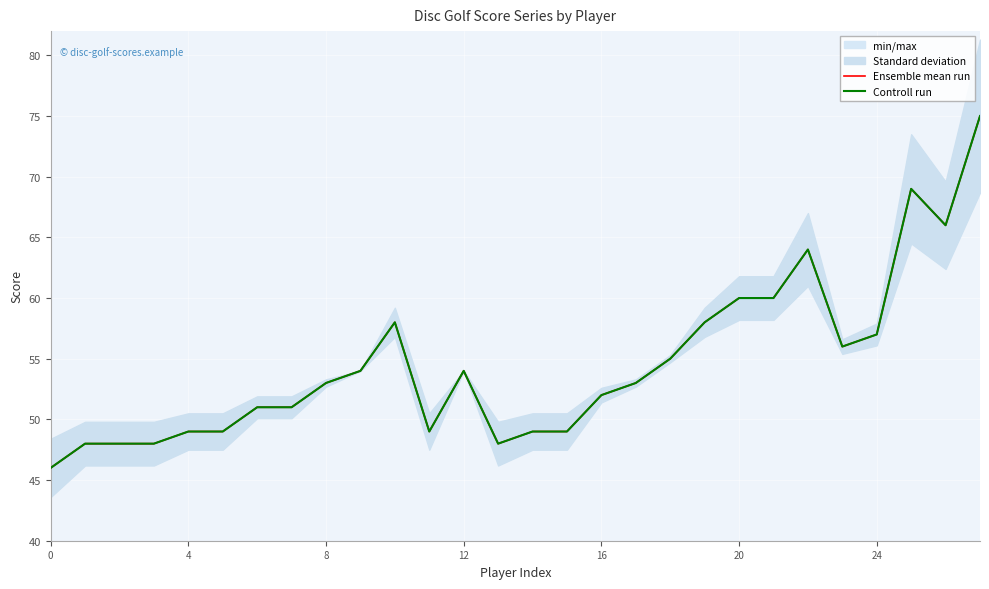

Which has a higher value, 17 or 16?

17